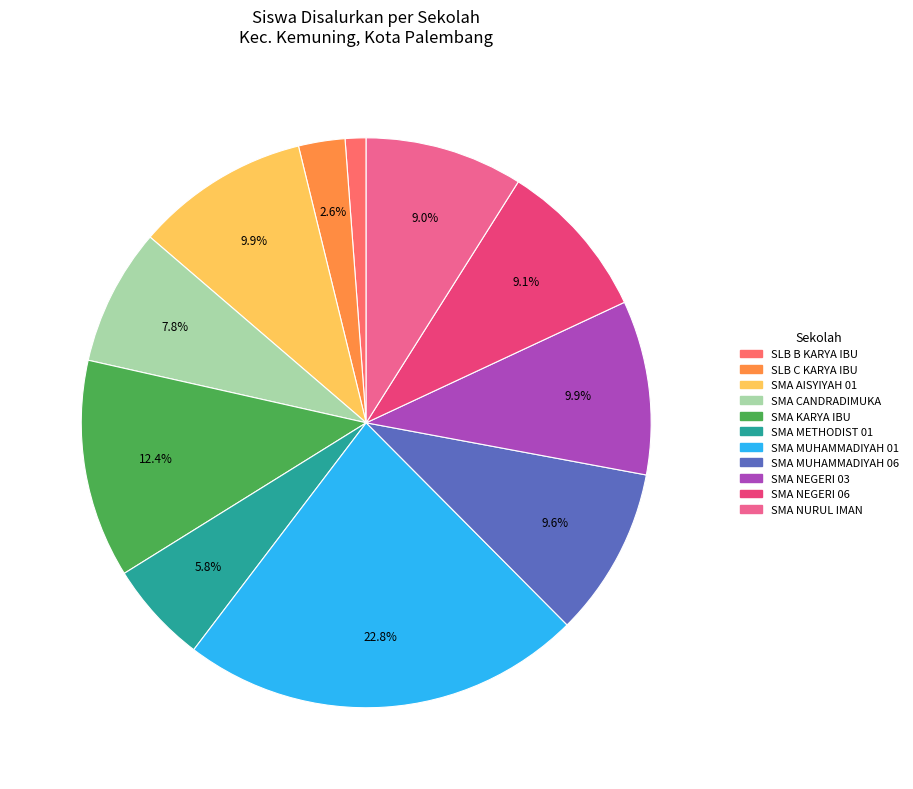

Is there any slice that represents more than half of the pie?

No